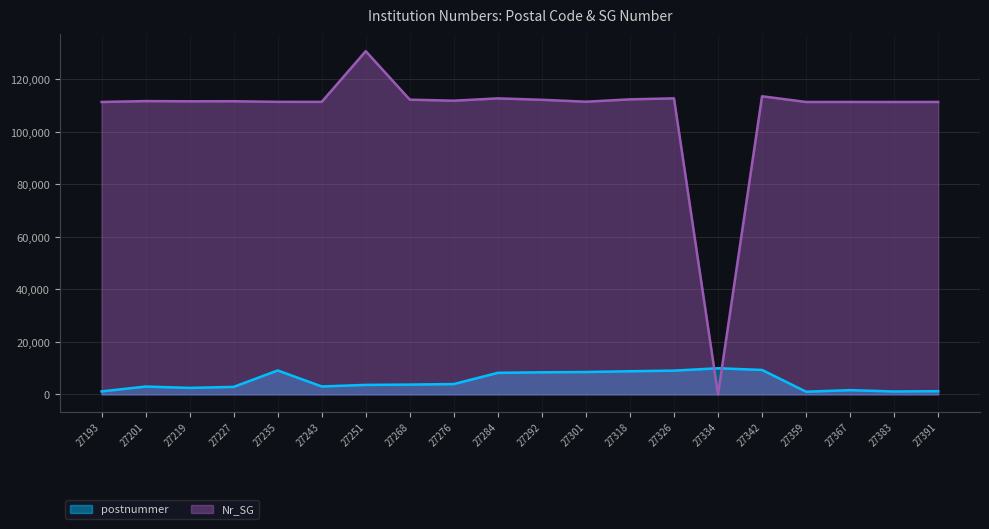

How many data points in postnummer are above 3720?

9